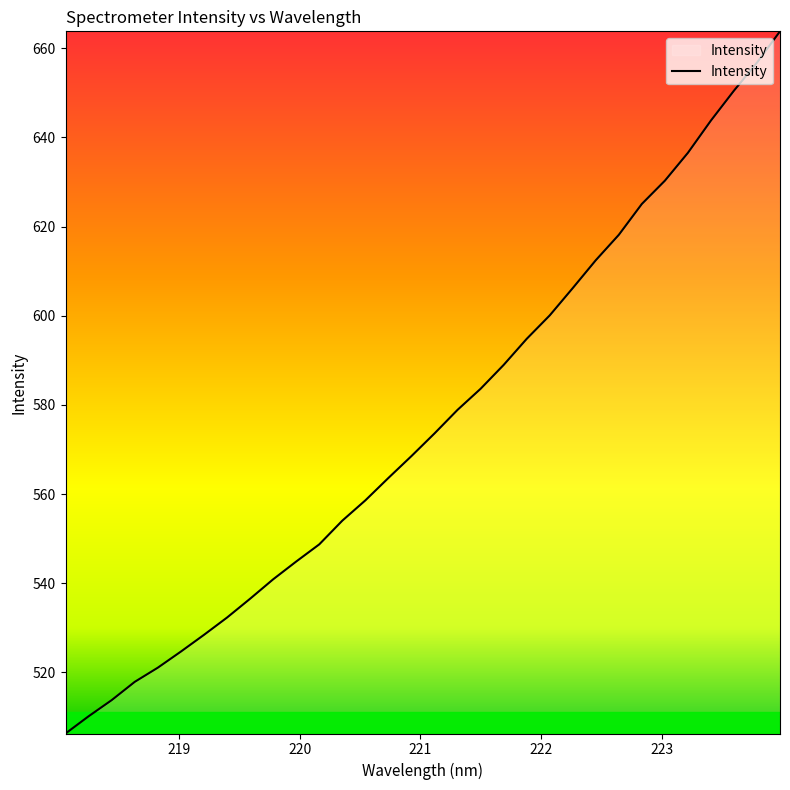

What is the maximum value shown in the chart?

663.8